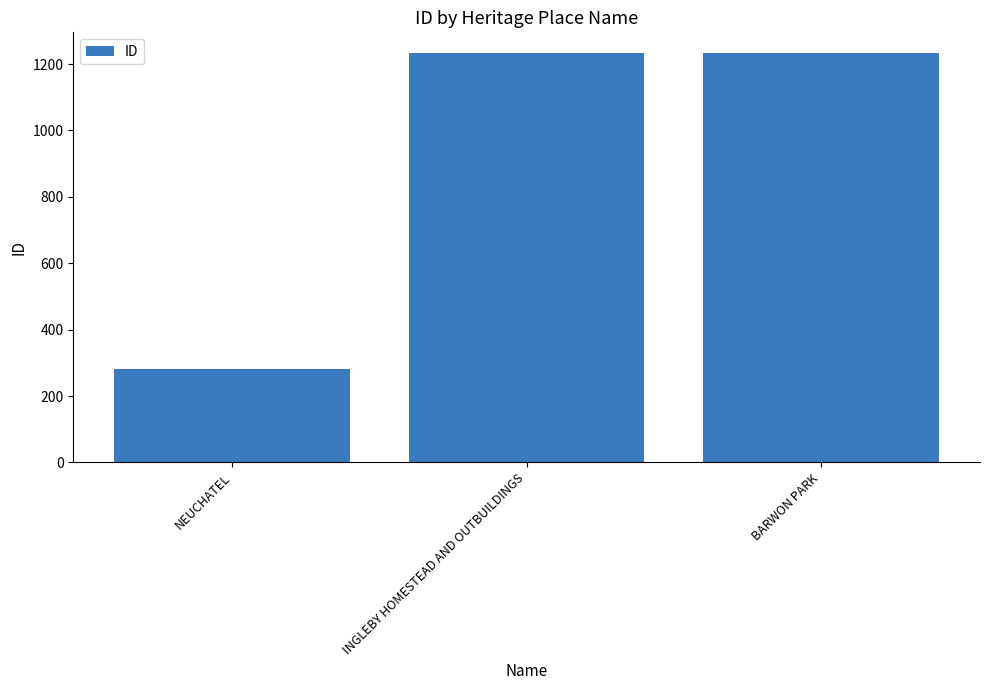

What is the maximum value shown in the chart?

1234